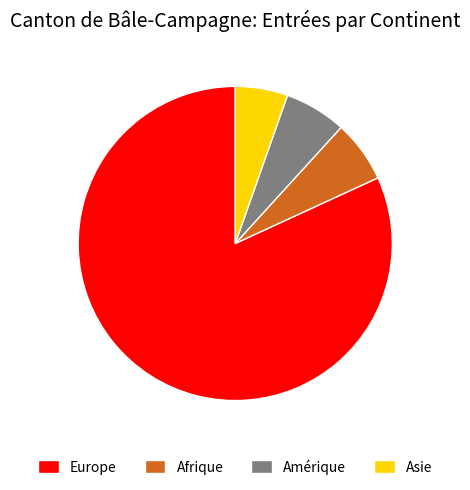

Is the sum of Afrique and Amérique greater than half?

No